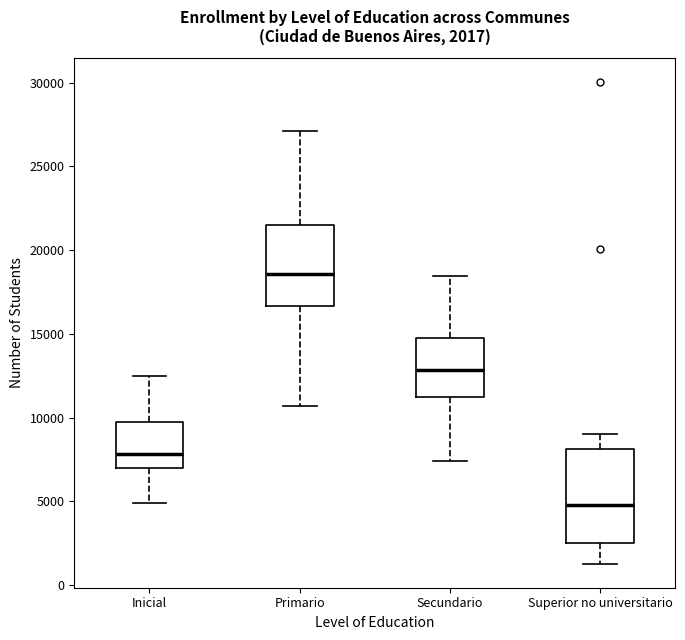

Which box's median line is the highest?

Primario